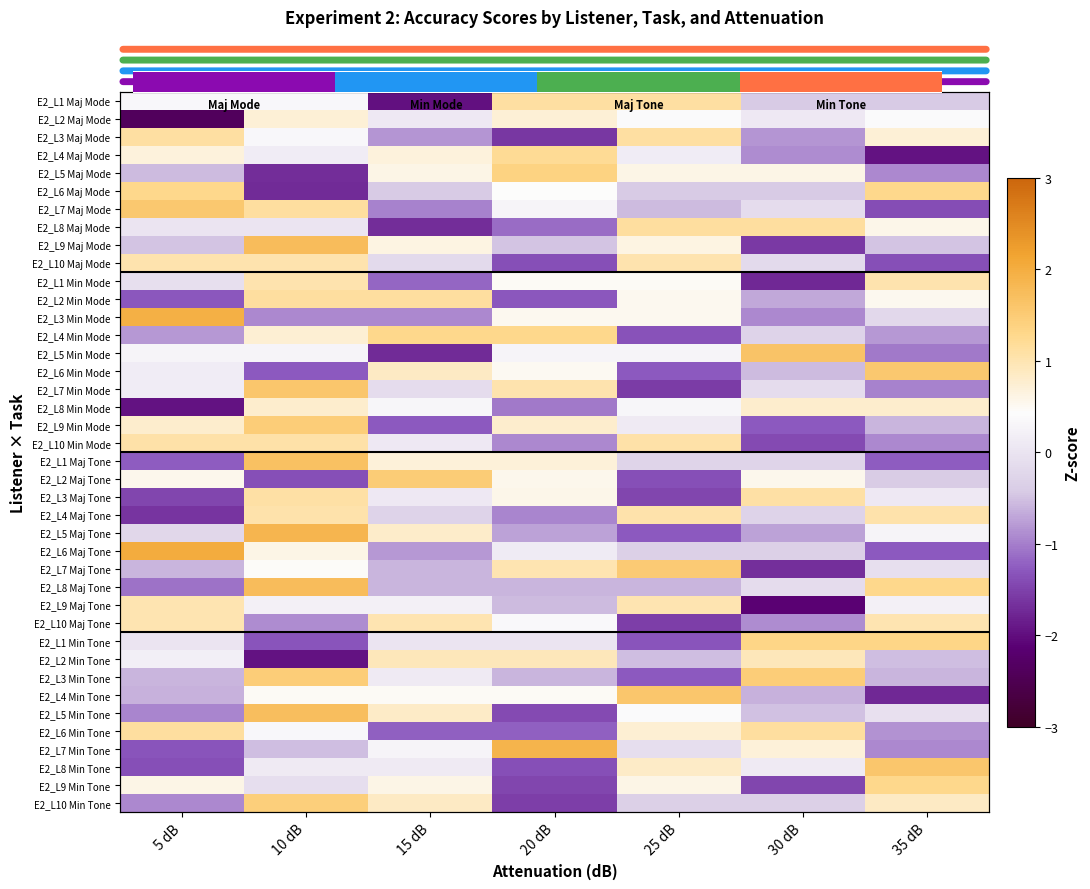

The value of E2_L10 Min Mode at 20 dB is -0.4. True or false?

False